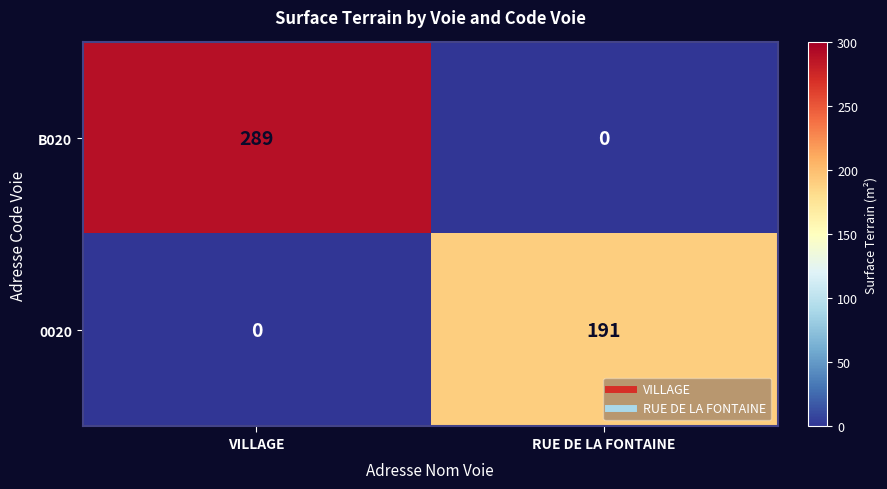

Which series has the largest range (max minus min)?

B020